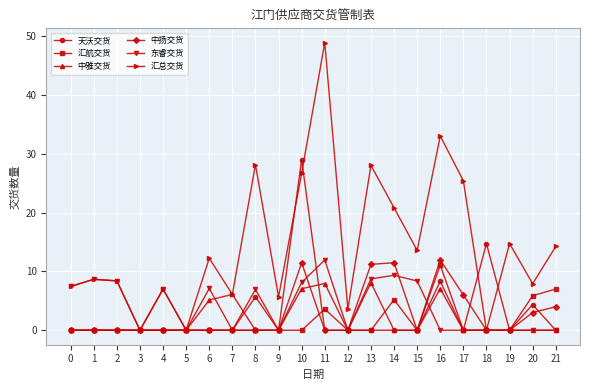

Between 9 and 11, which series saw the biggest shift?

汇总交货